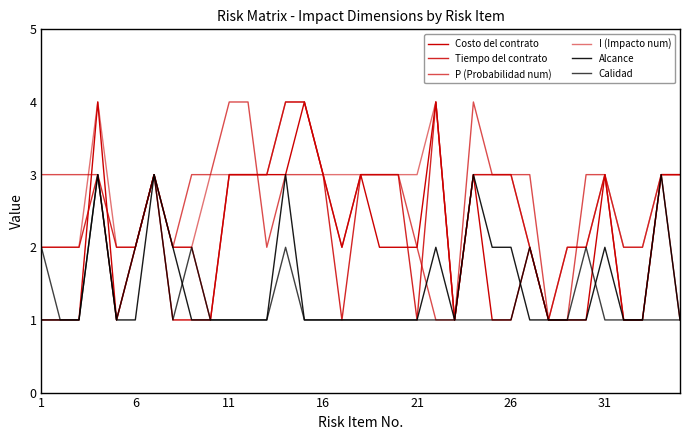

Reading right to left, list all the values displayed in this chart.

Costo del contrato: 3	3	1	1	3	1	1	1	2	1	1	3	1	4	2	2	2	3	2	3	4	3	3	3	3	1	1	1	3	2	1	4	1	1	1
Tiempo del contrato: 1	3	1	1	3	2	2	1	2	3	3	3	1	4	1	3	3	3	1	3	4	4	3	3	3	1	2	2	3	2	2	3	2	2	2
P (Probabilidad num): 3	3	2	2	3	3	1	1	3	3	3	4	1	1	2	3	3	3	2	3	3	3	2	4	4	3	3	2	3	2	1	3	3	3	3
I (Impacto num): 3	3	2	2	3	2	2	1	2	3	3	3	1	4	3	3	3	3	3	3	4	4	3	3	3	3	2	2	3	2	2	4	2	2	2
Alcance: 1	3	1	1	2	1	1	1	1	2	2	3	1	2	1	1	1	1	1	1	1	3	1	1	1	1	1	2	3	1	1	3	1	1	1
Calidad: 1	1	1	1	1	2	1	1	2	1	1	1	1	1	1	1	1	1	1	1	1	2	1	1	1	1	2	1	3	2	1	3	1	1	2